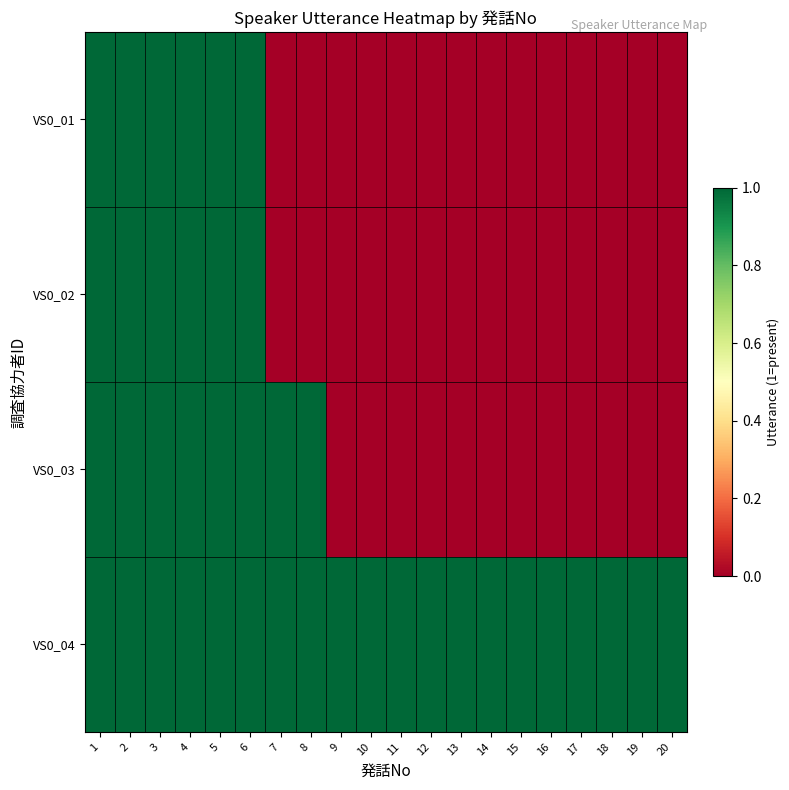

Which has a higher value, 16 or 15?

16